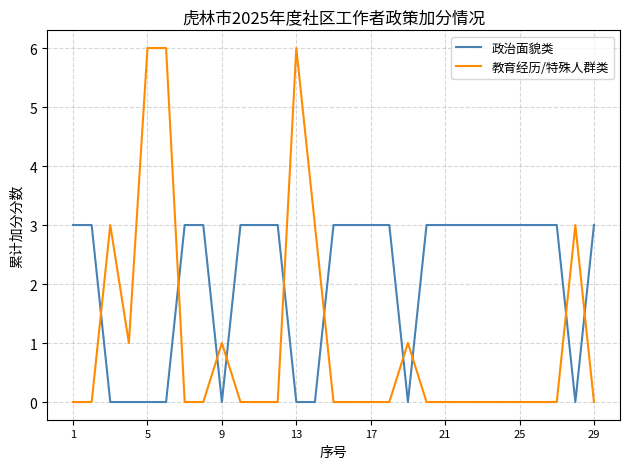

How many lines are shown in the chart?

2